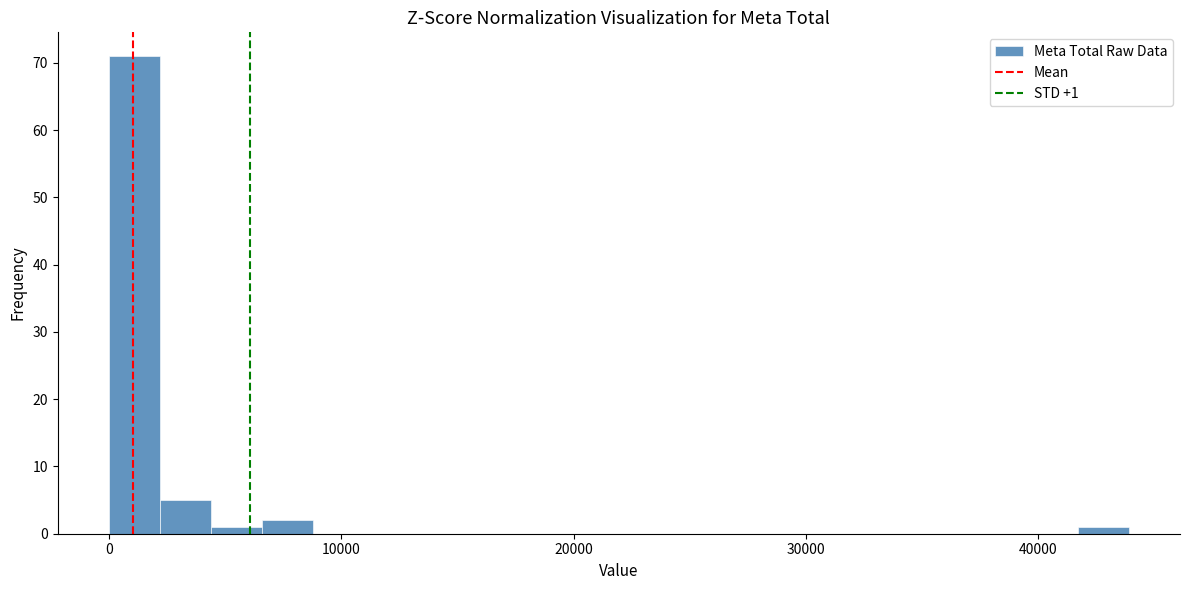

Read against the x-axis, roughly where is the centre of the tallest bar?

1000